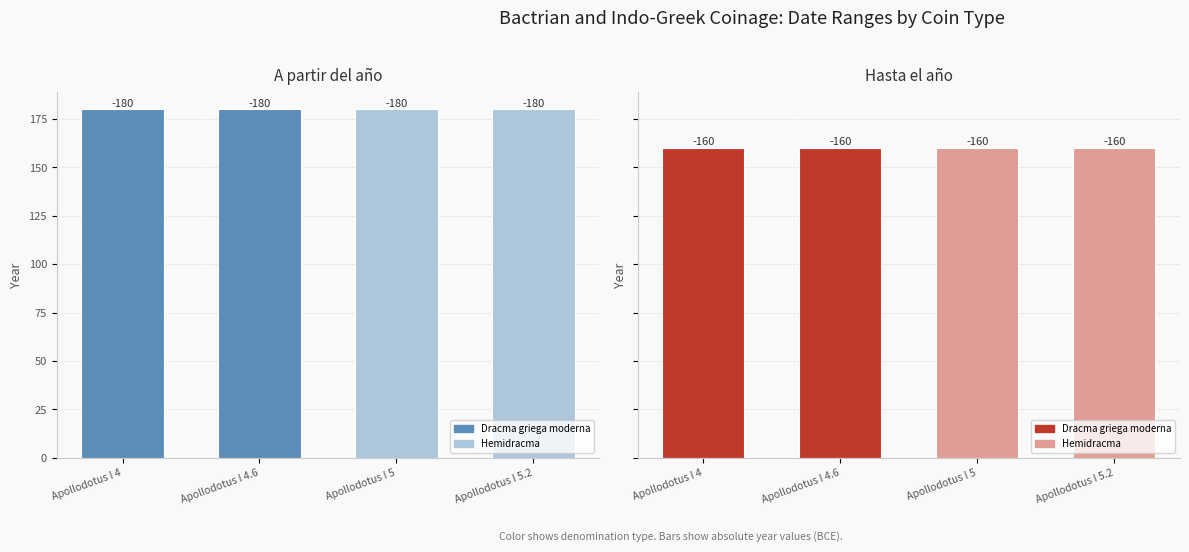

Reading left to right, what are all the values shown in this chart?

A partir del año: 180	180	180	180
Hasta el año: 160	160	160	160